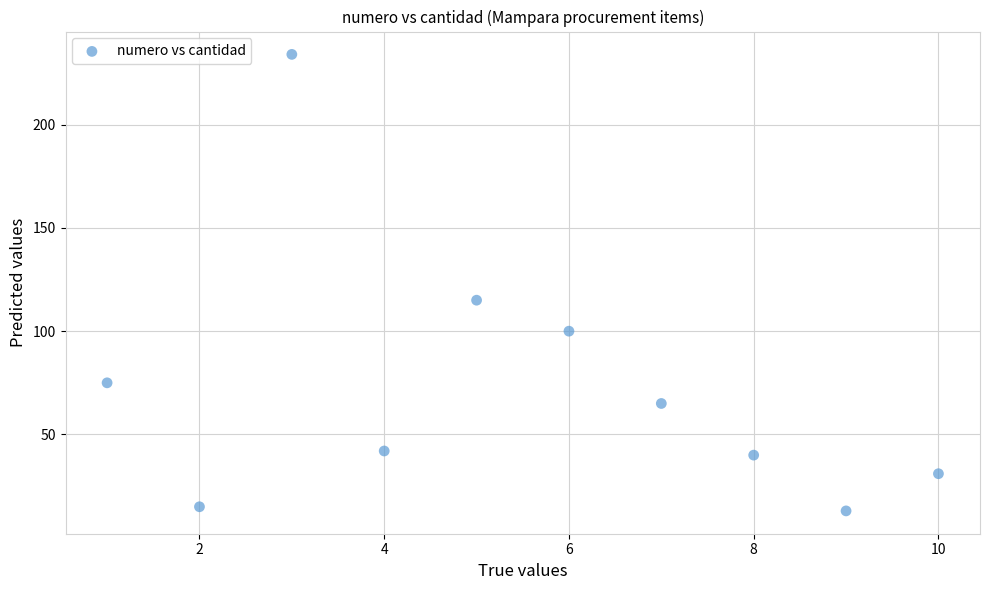

What is the range of X values (max minus min)?

9